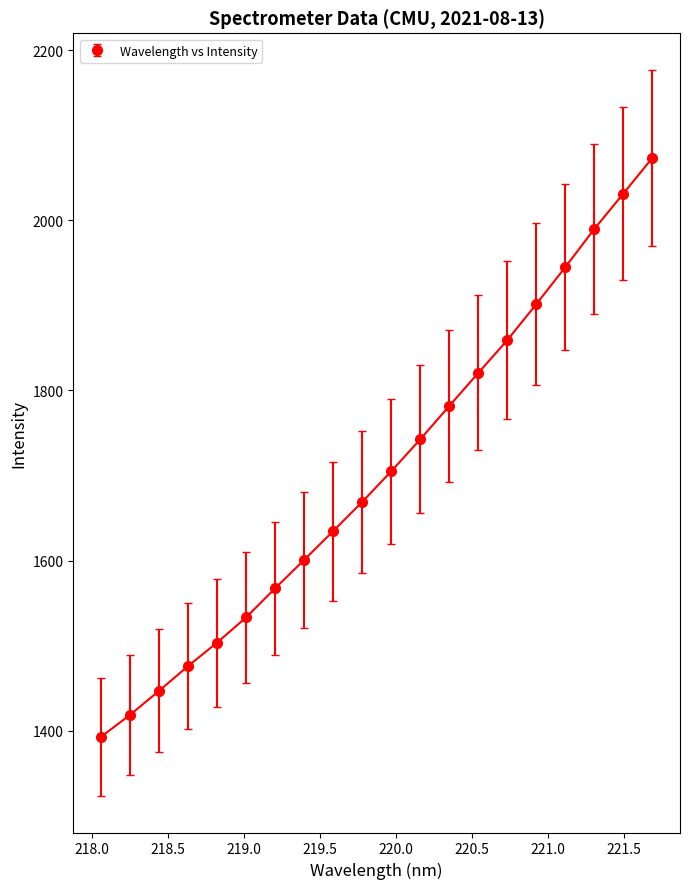

What is the value of the 2nd point from the left?

1418.5